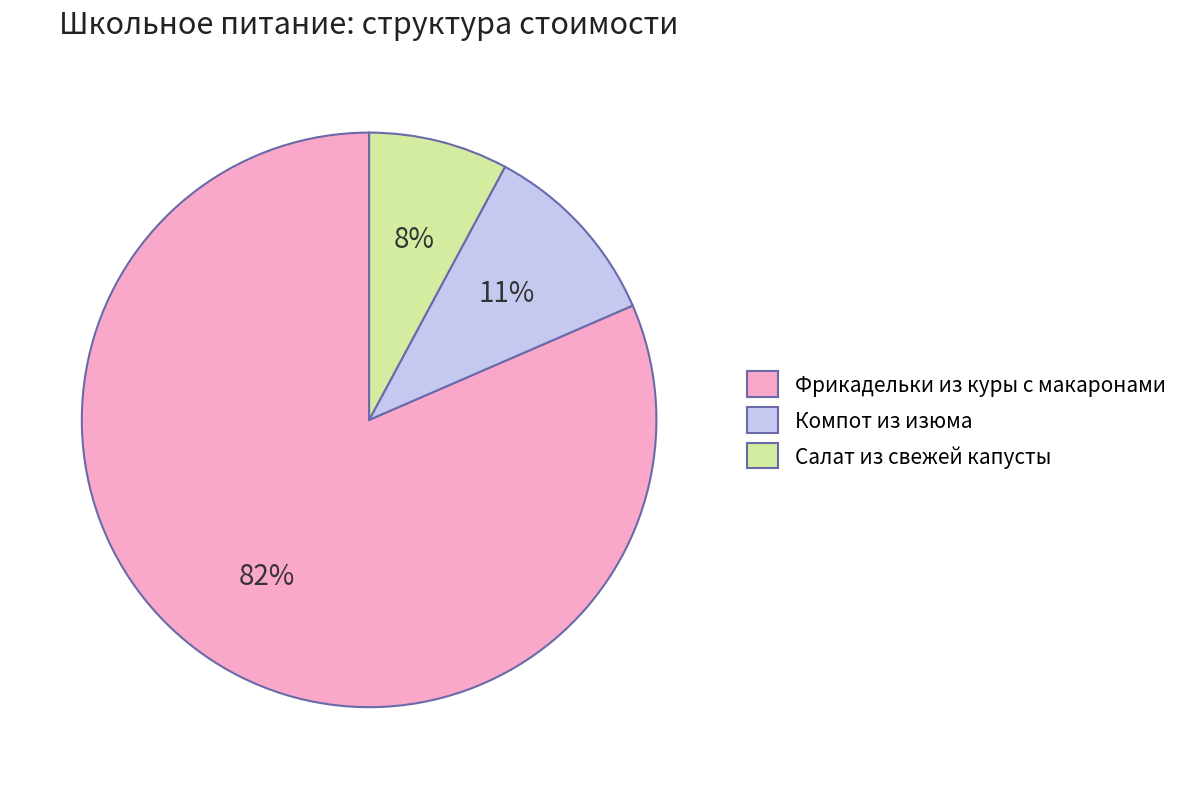

Between Компот из изюма and Фрикадельки из куры с макаронами, which is larger?

Фрикадельки из куры с макаронами